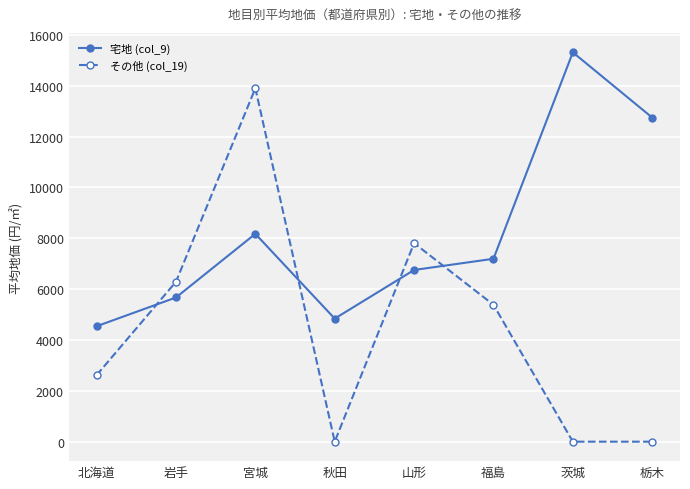

Reading left to right, what are all the values shown in this chart?

宅地 (col_9): 4538.9	5669.8	8172.7	4838.9	6751.7	7192.4	15309.4	12743.7
その他 (col_19): 2615.4	6287.5	13896.5	0.0	7806.9	5383.6	0.0	0.0